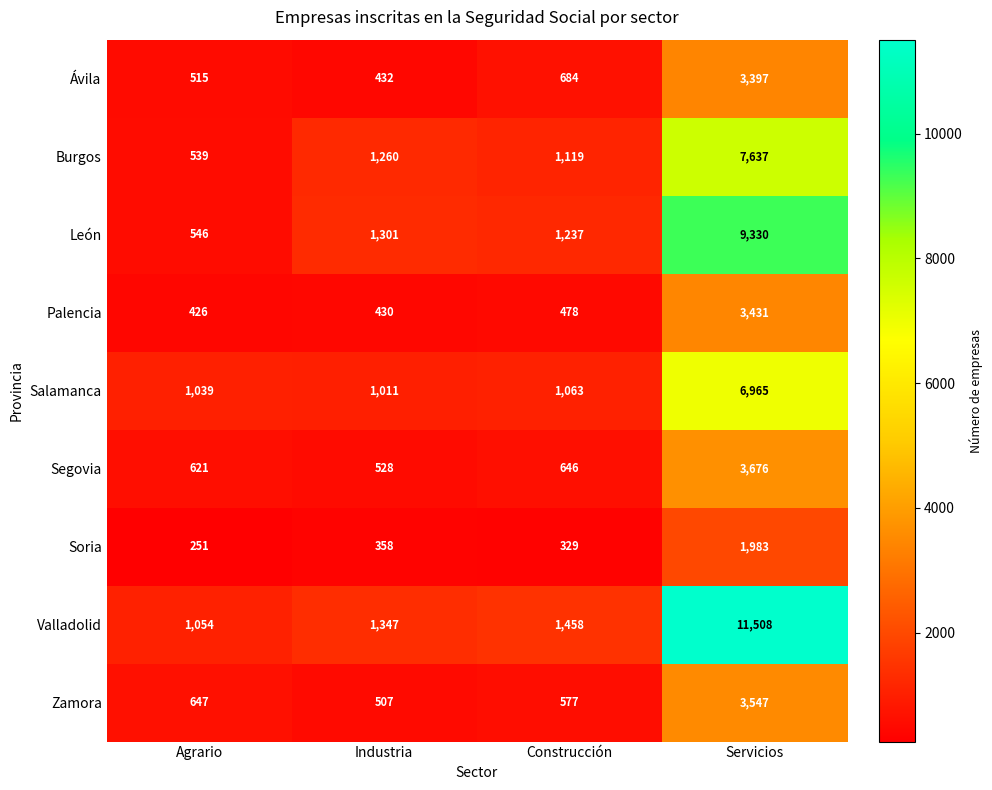

Is it true that Ávila equals 197 at Industria?

False